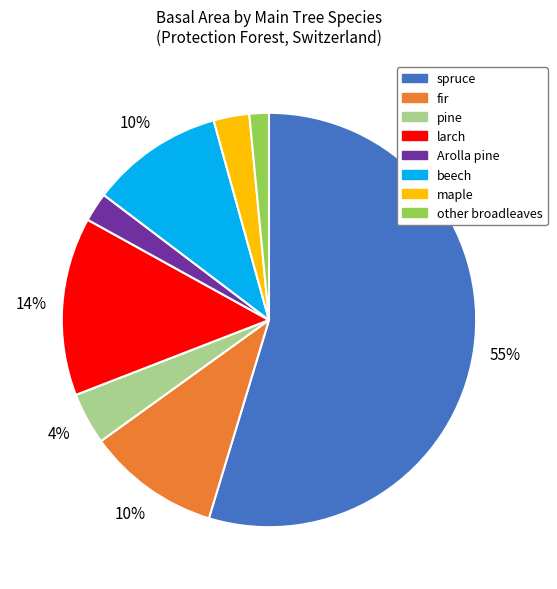

Is the sum of larch and maple greater than half?

No